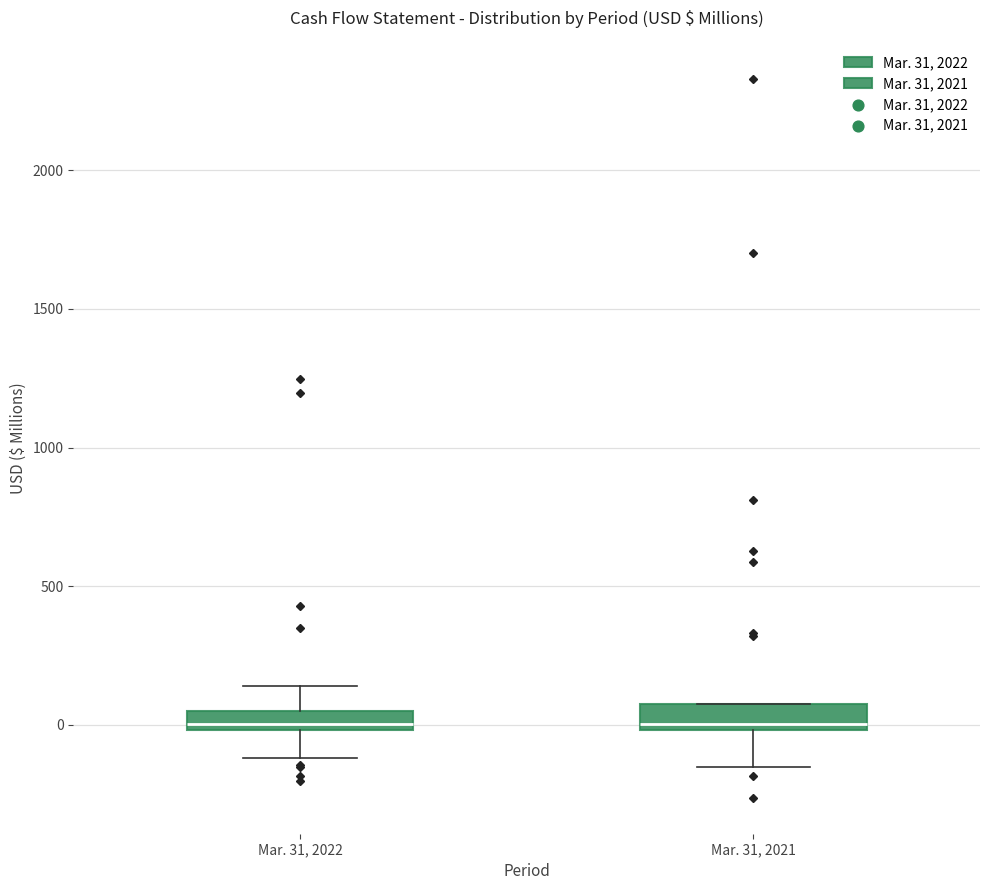

Where is the upper edge of the box for Mar. 31, 2021 on the y-axis? The values are not printed on the chart, so give them approximately, as read against the axis.

100